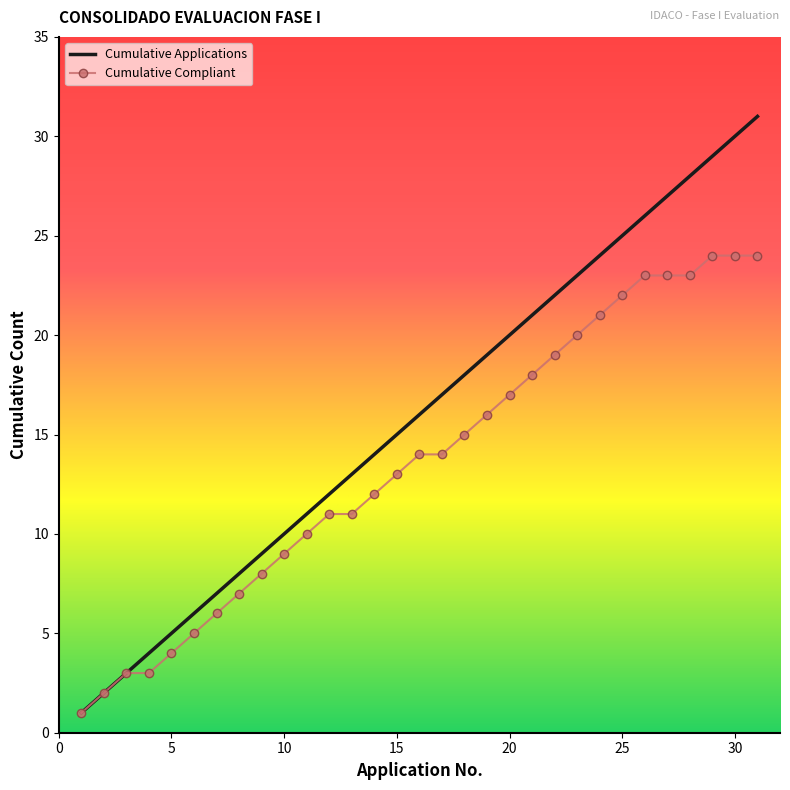

Rank the series by their average value, from lowest to highest.

Cumulative Compliant, Cumulative Applications